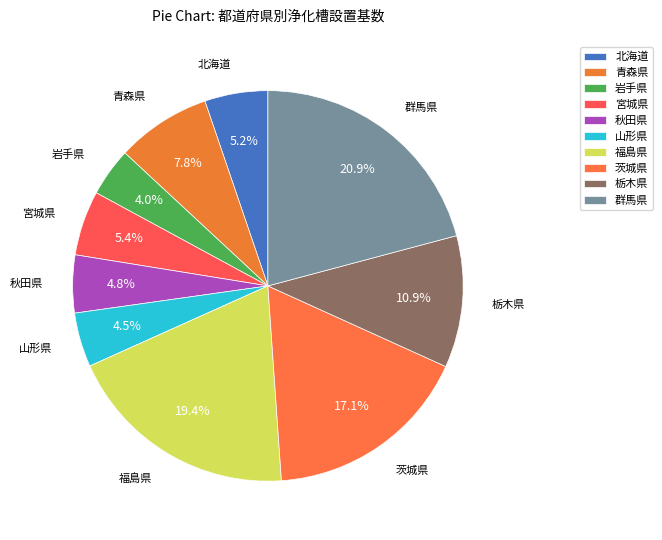

Which category has the biggest portion of the pie?

群馬県